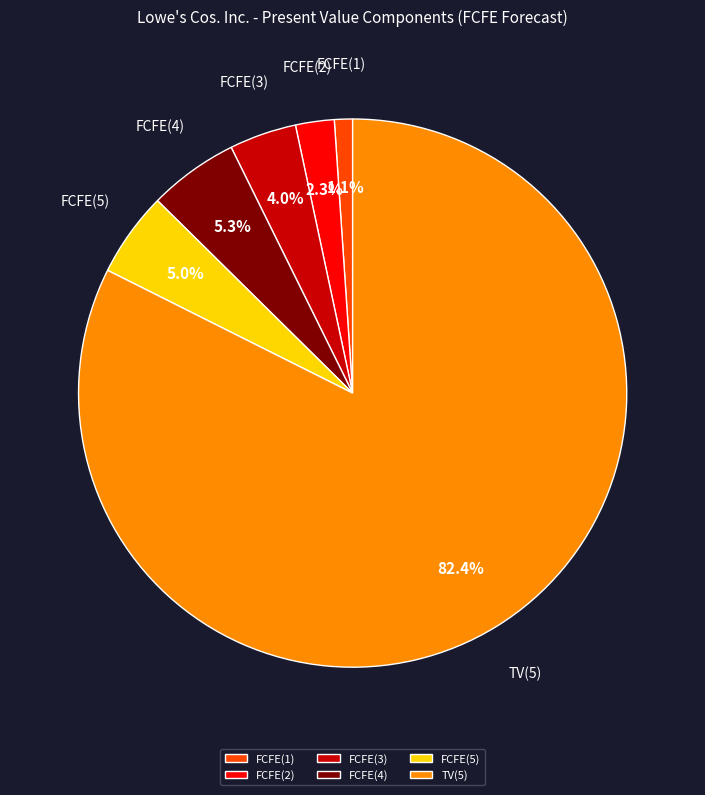

To the nearest percent, what is the combined percentage of FCFE(5) and FCFE(3)?

9%